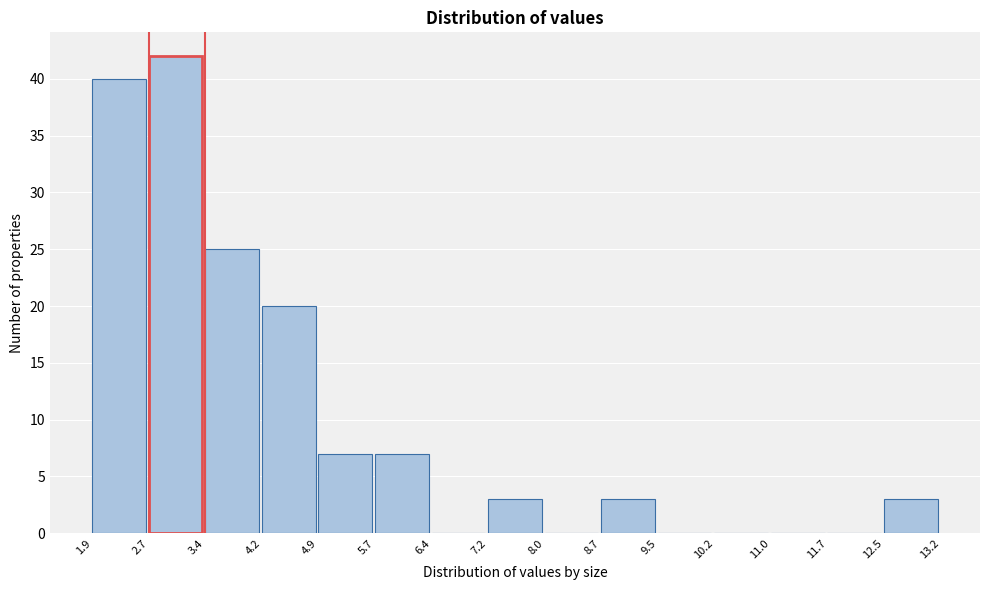

Over which range of the x-axis is the bar tallest?

2.7 to 3.4